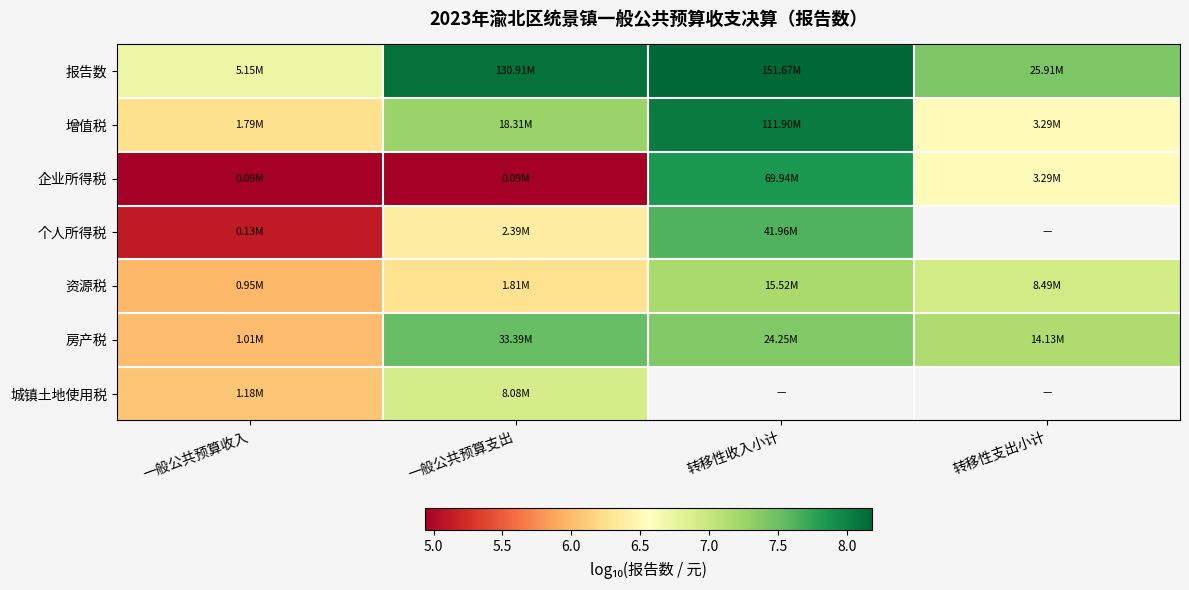

The value of 资源税 at 一般公共预算收入 is 8.5. True or false?

False